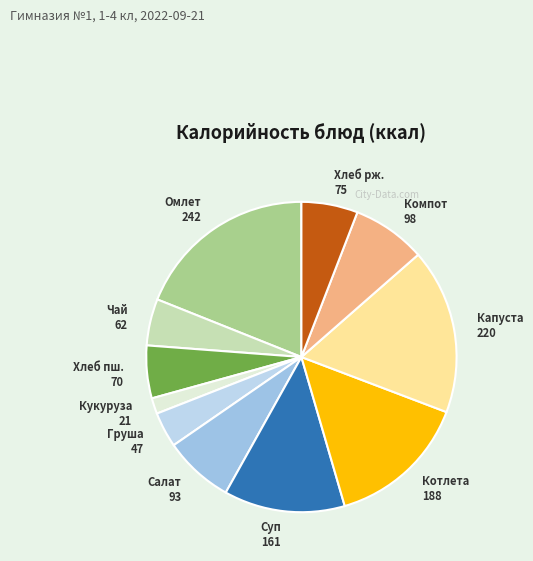

Count the number of slices in the pie.

11